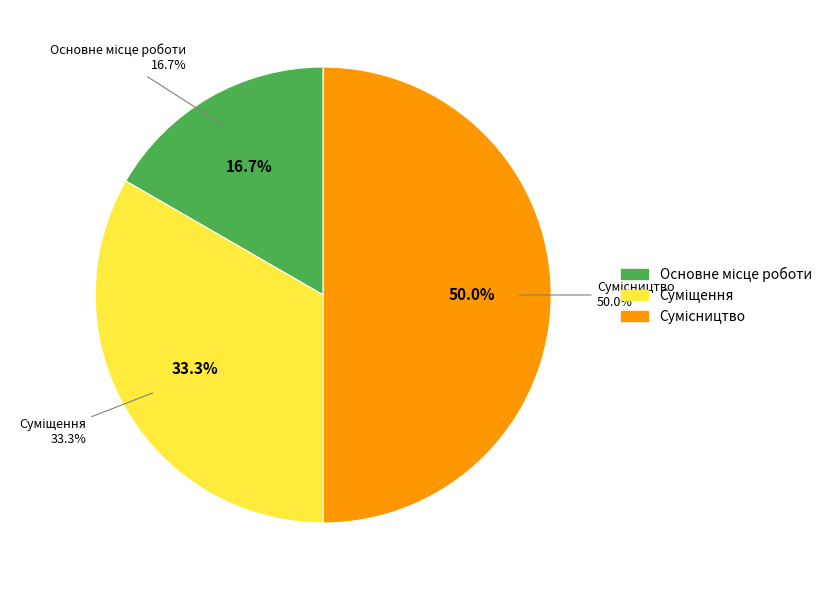

To the nearest percent, what portion does Суміщення represent?

33%